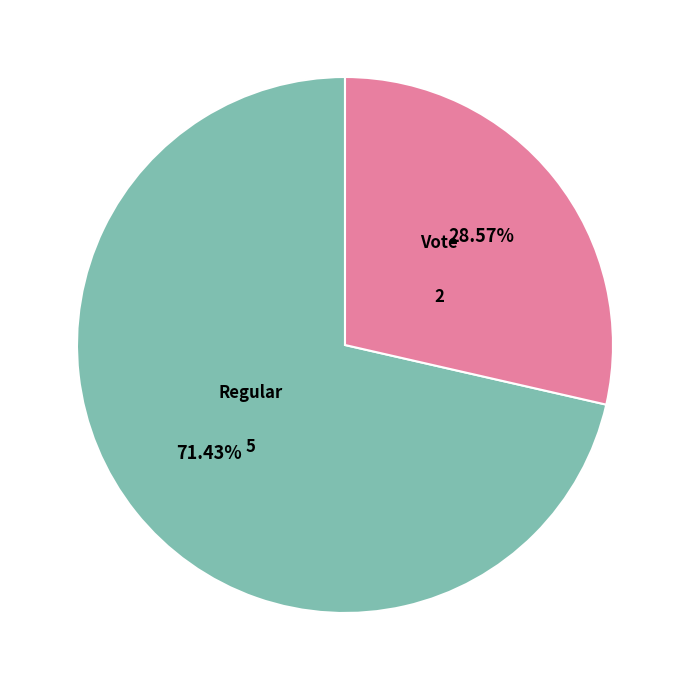

Is there a majority slice in this chart?

Yes